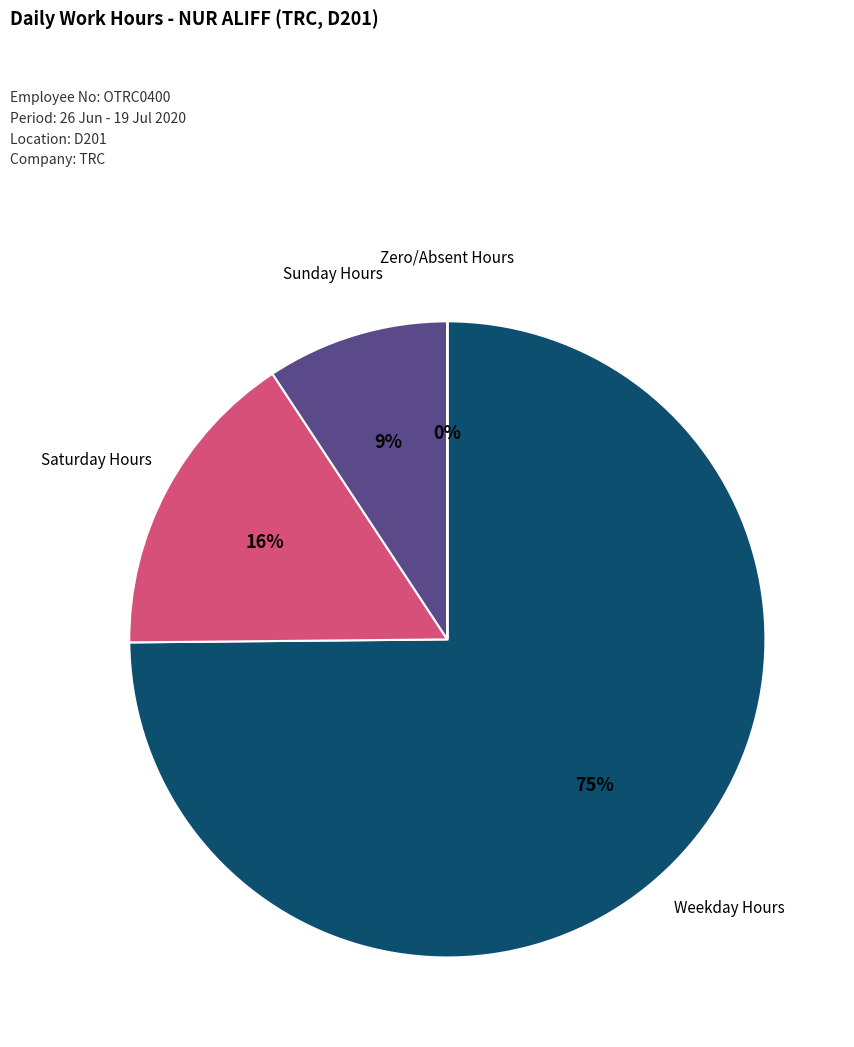

Does any single category account for the majority?

Yes